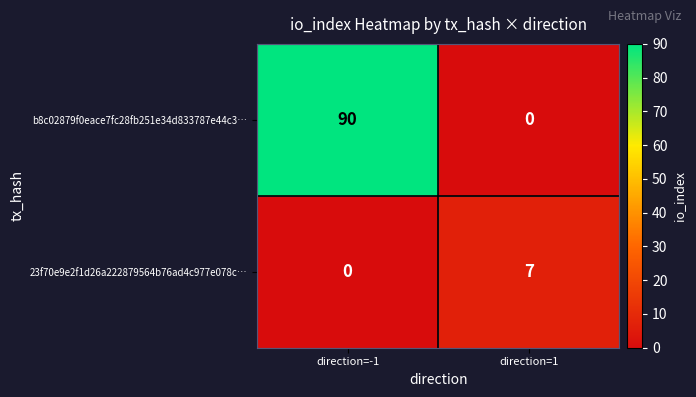

What is the difference between the 23f70e9e2f1d26a222879564b76ad4c977e078c… values at direction=-1 and direction=1?

7